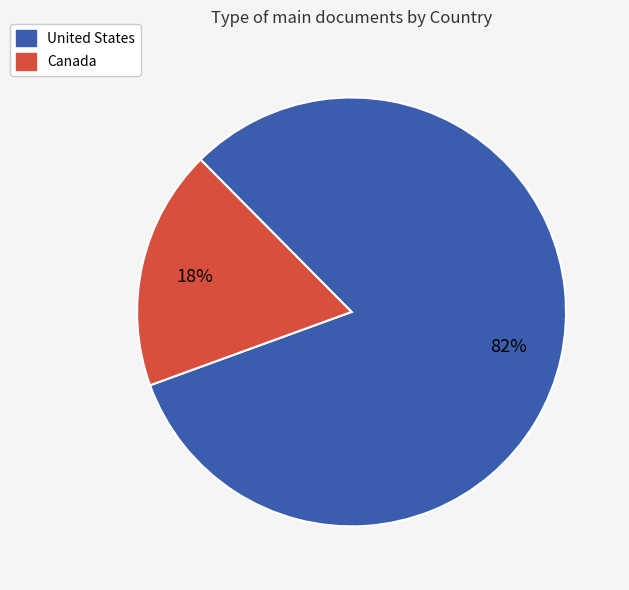

Is there any slice that represents more than half of the pie?

Yes